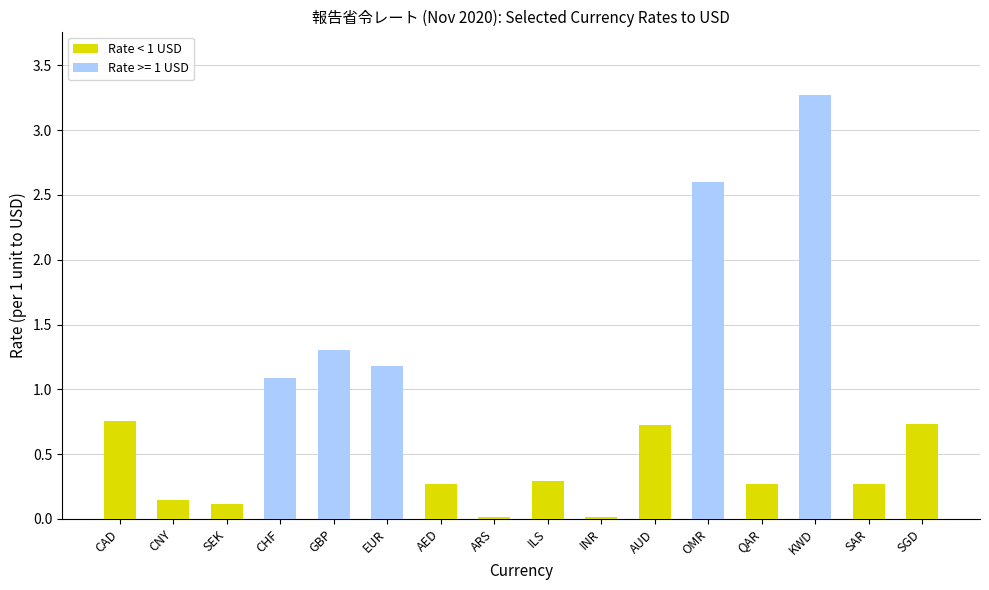

The chart shows a value of 0.0 at INR. True or false?

True